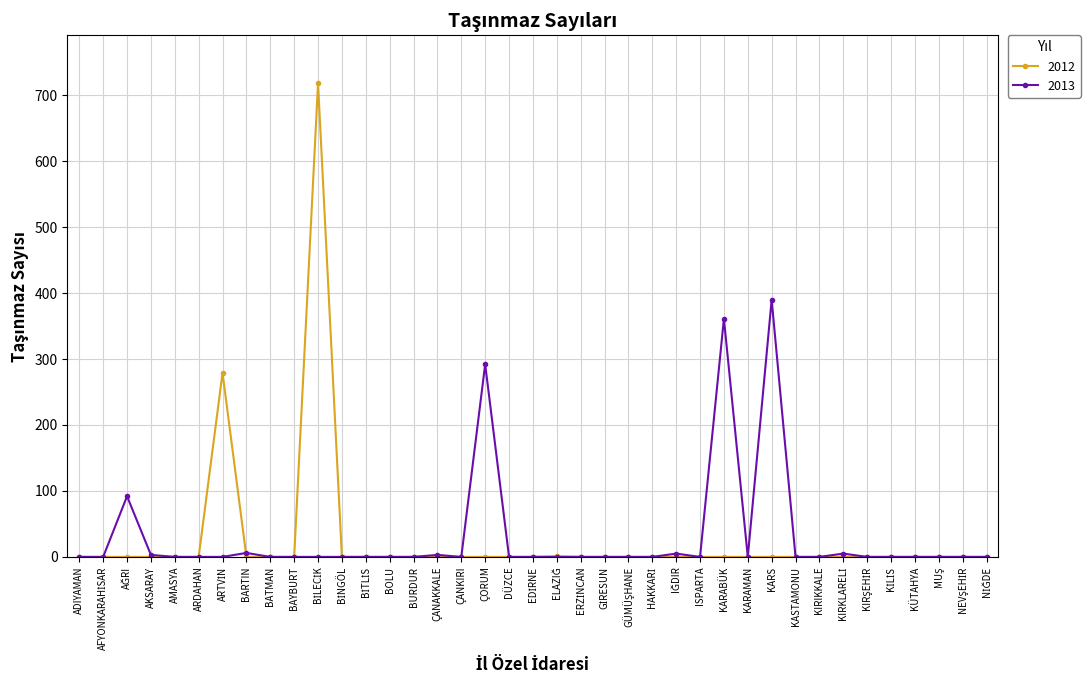

What is the maximum value shown in the chart?

718